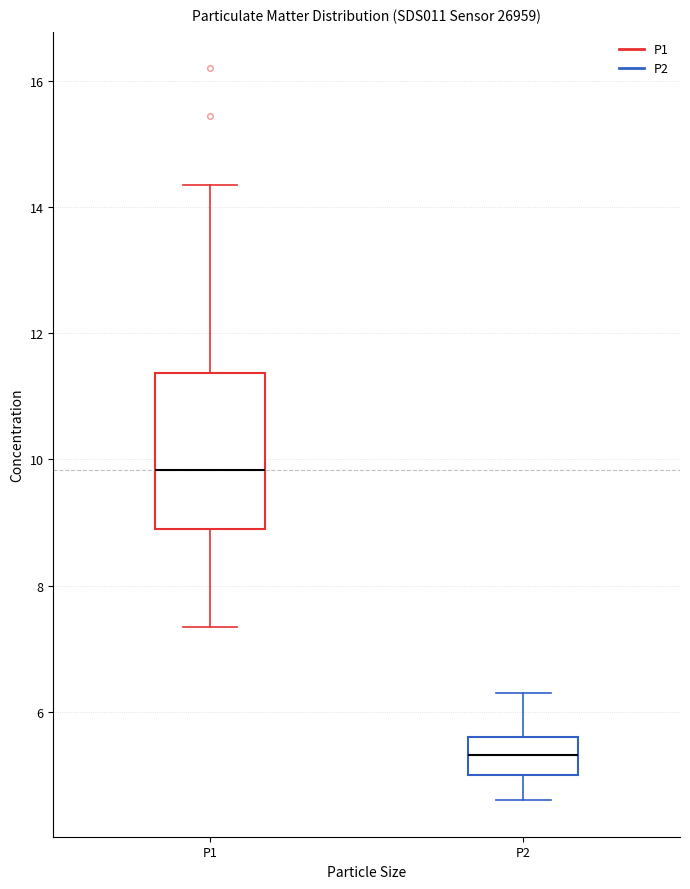

Which box has the highest median line?

P1